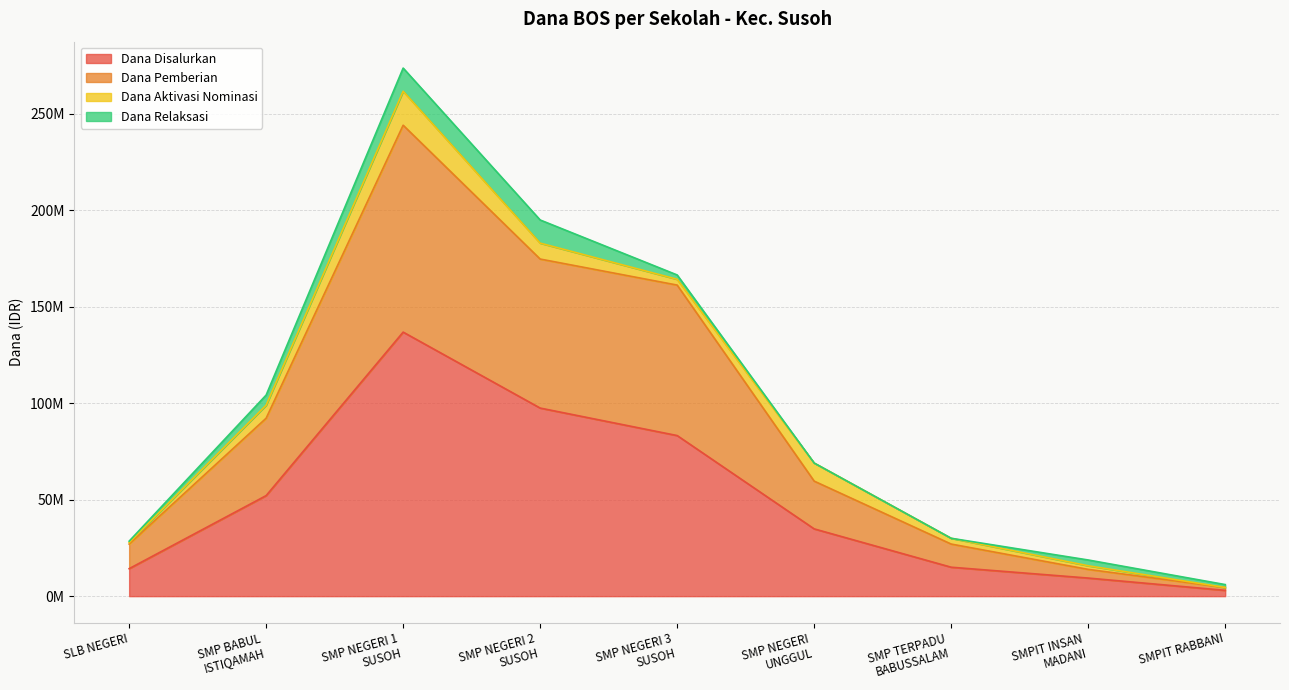

What is the value of the Dana Pemberian point at the 1st from the left?

27000000